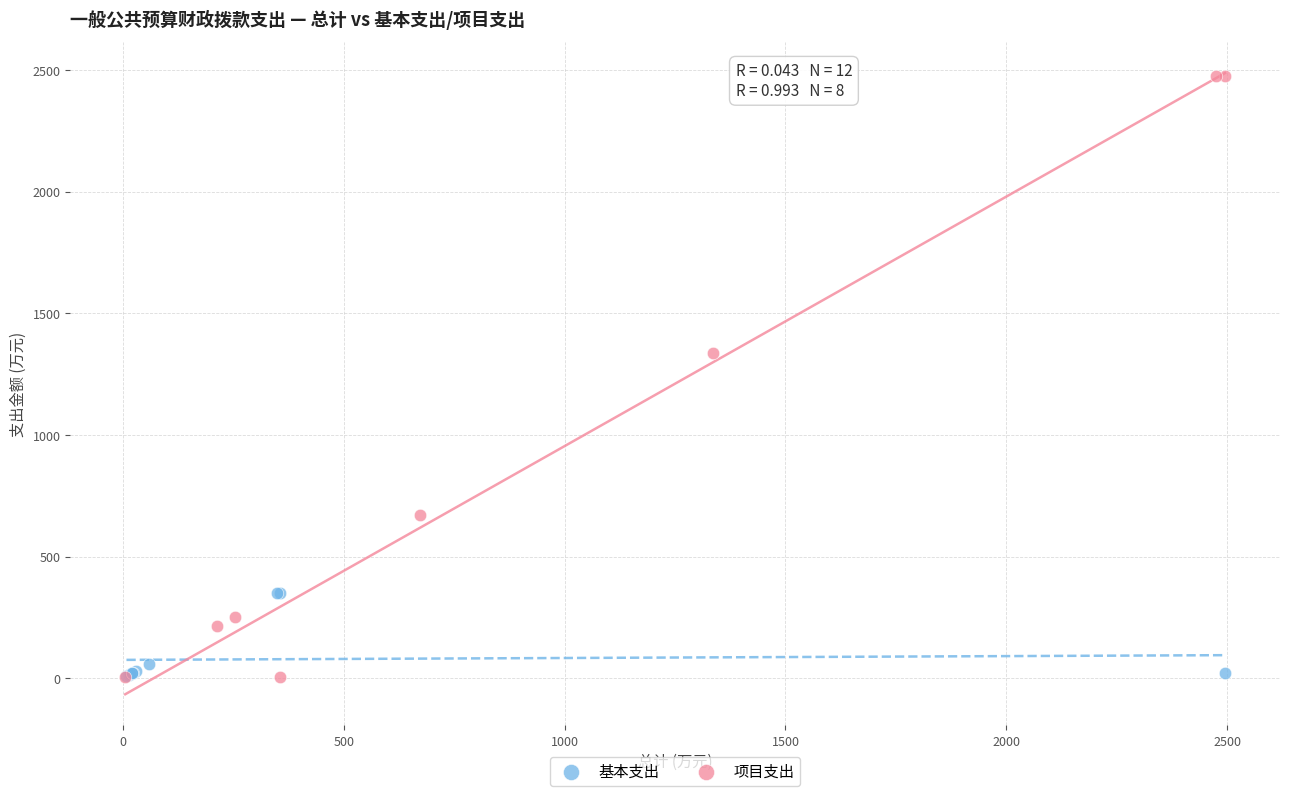

Which series reaches the maximum Y coordinate?

项目支出